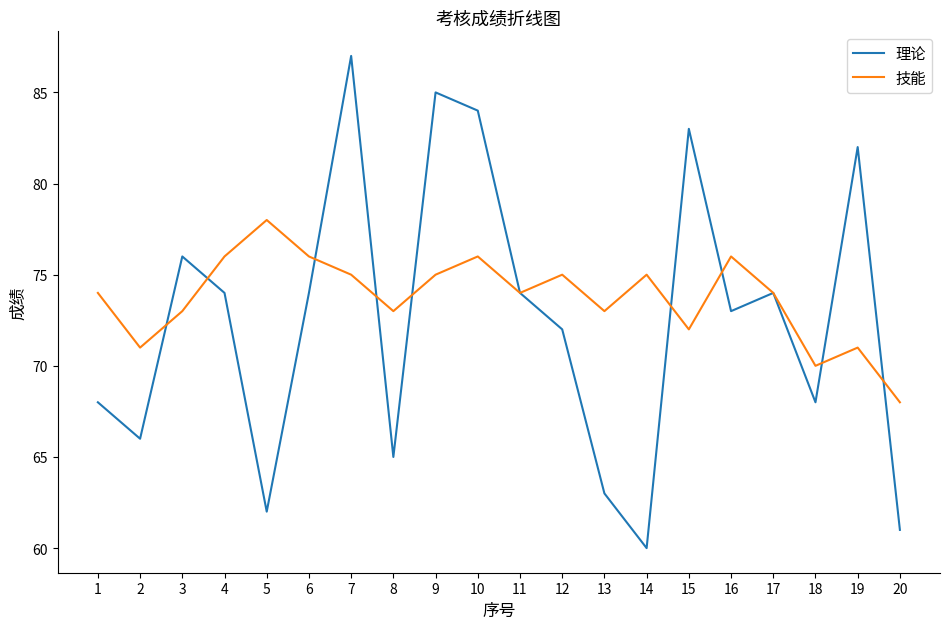

Reading left to right, extract all data points from this chart.

理论: 1=68	2=66	3=76	4=74	5=62	6=74	7=87	8=65	9=85	10=84	11=74	12=72	13=63	14=60	15=83	16=73	17=74	18=68	19=82	20=61
技能: 1=74	2=71	3=73	4=76	5=78	6=76	7=75	8=73	9=75	10=76	11=74	12=75	13=73	14=75	15=72	16=76	17=74	18=70	19=71	20=68